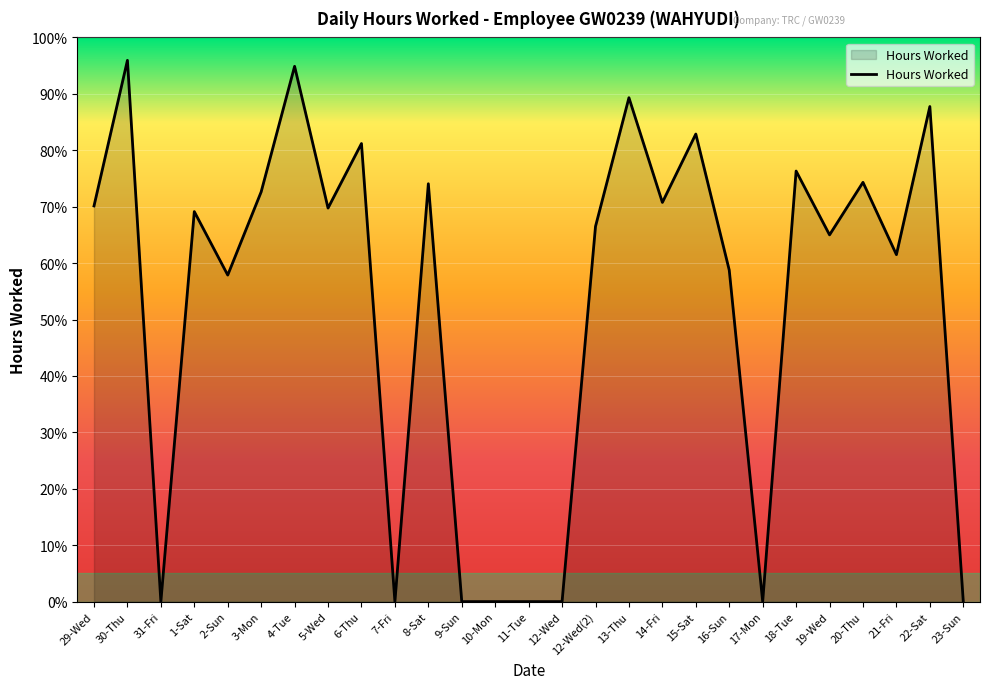

At which label does the data first exceed 69?

29-Wed